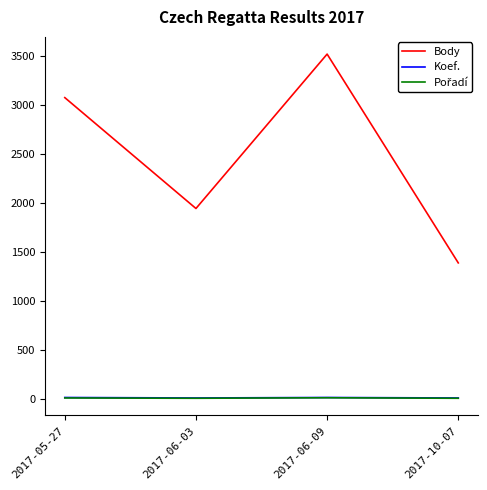

What is the minimum value for Koef.?

7